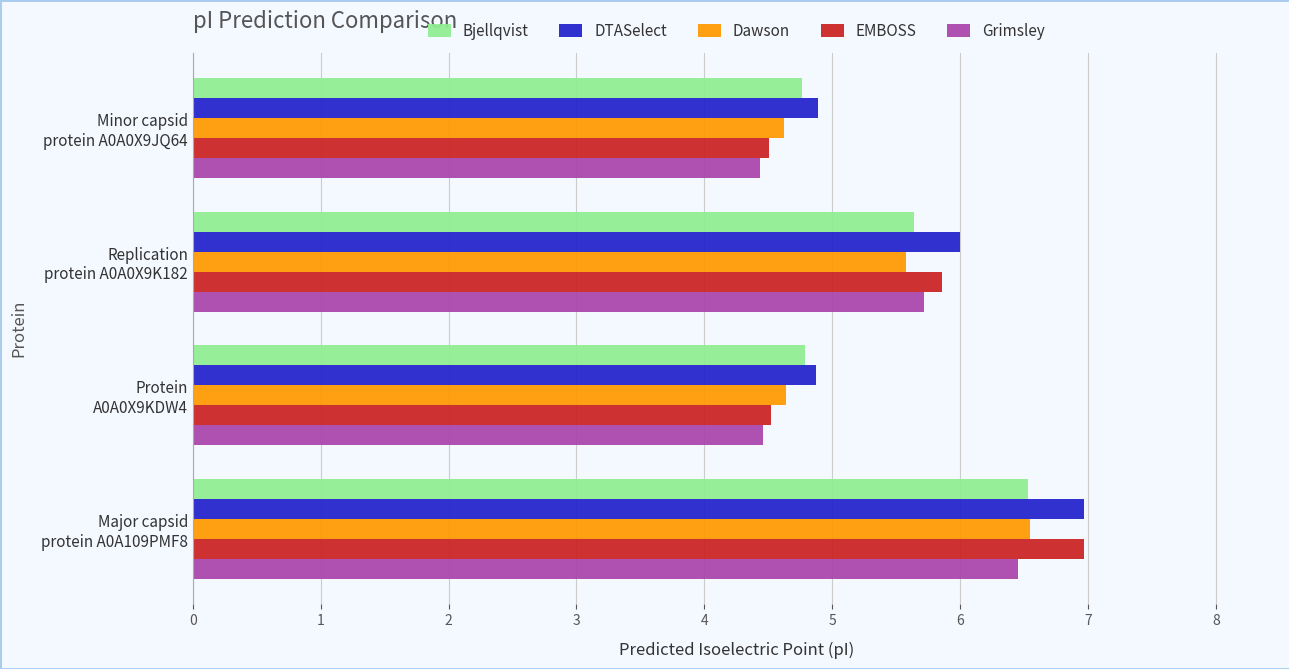

What is the minimum value shown in the chart?

4.4